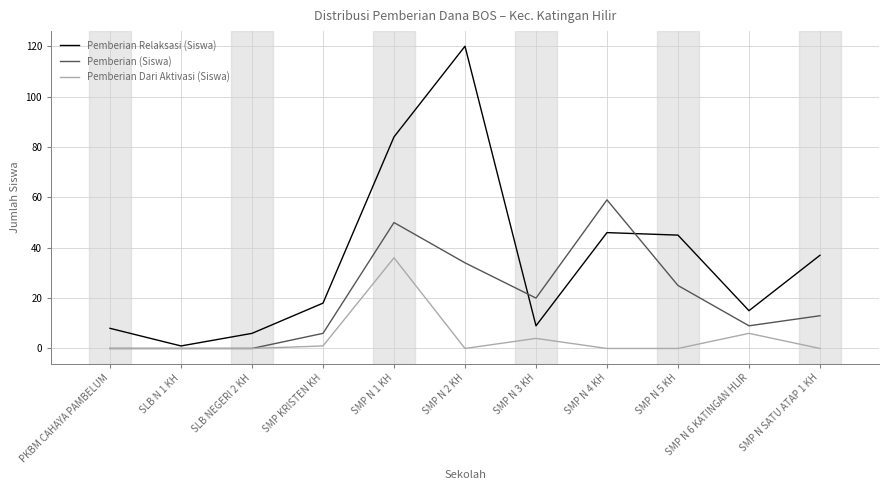

Is this an area chart (filled region under the line)?

No